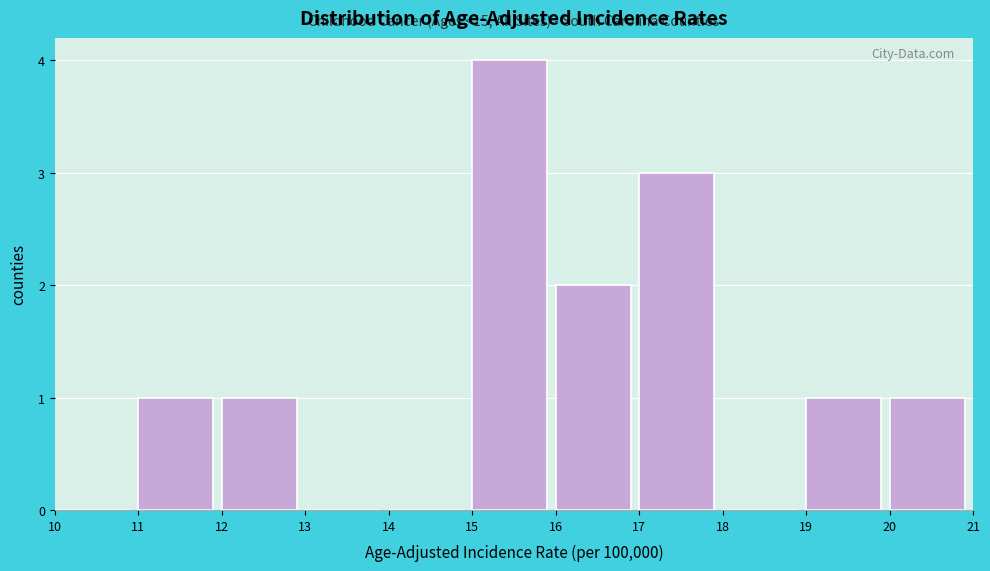

Over which range of the x-axis is the bar tallest?

15 to 16